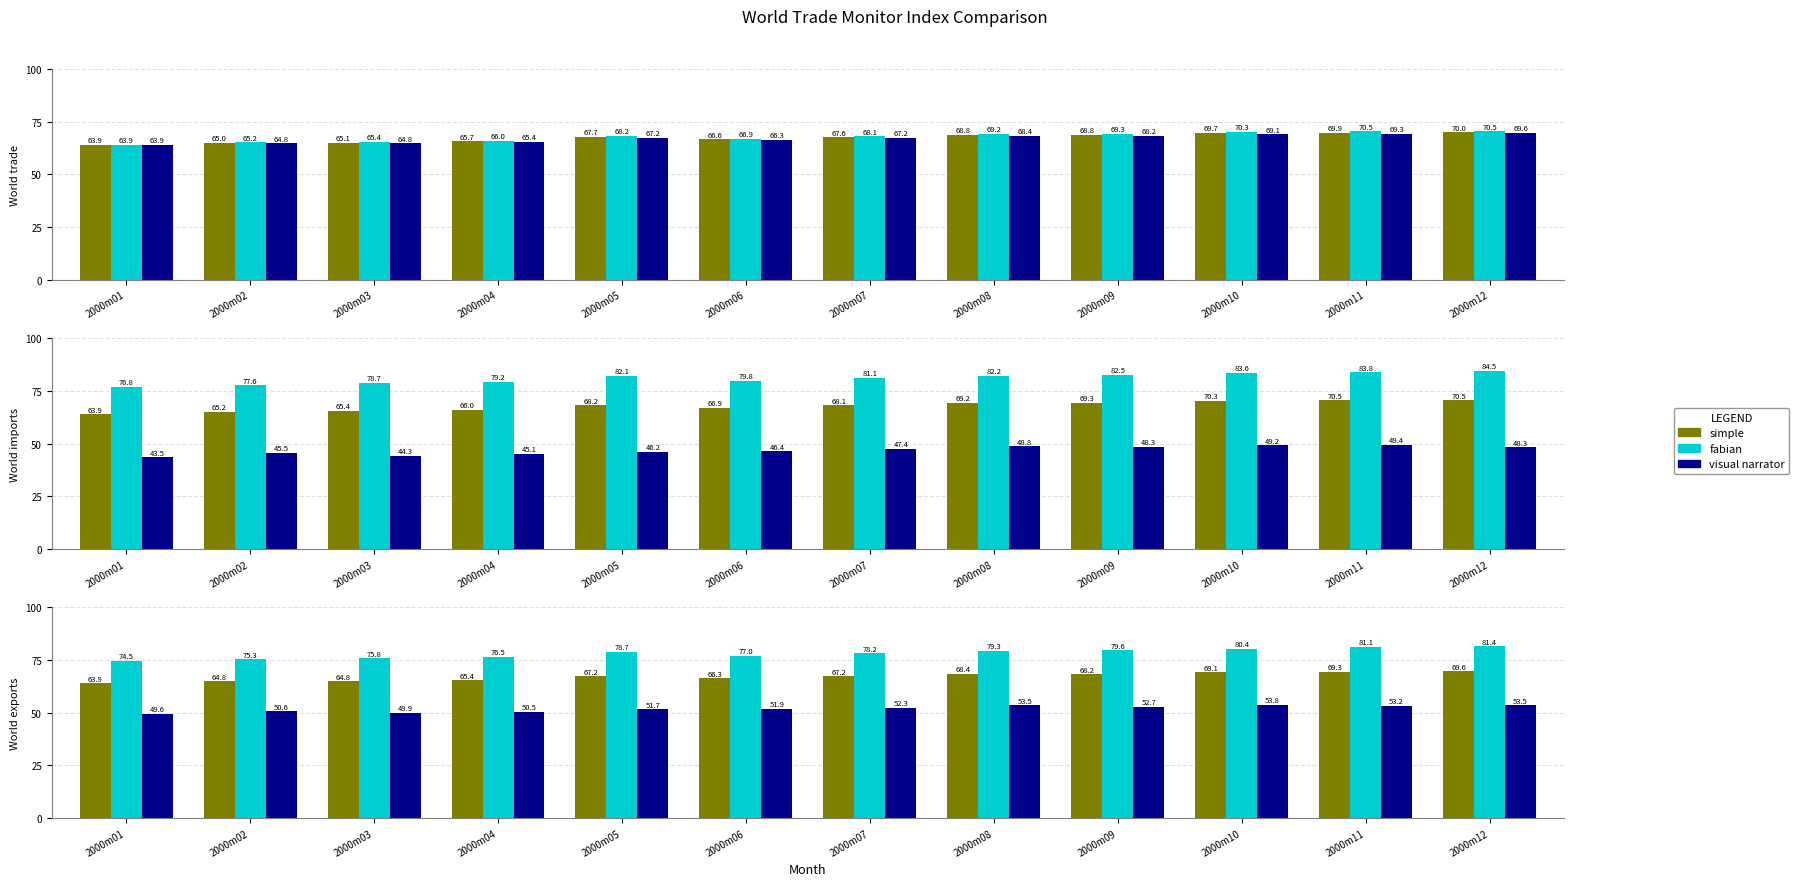

Where does the simple series first go above 67?

2000m05